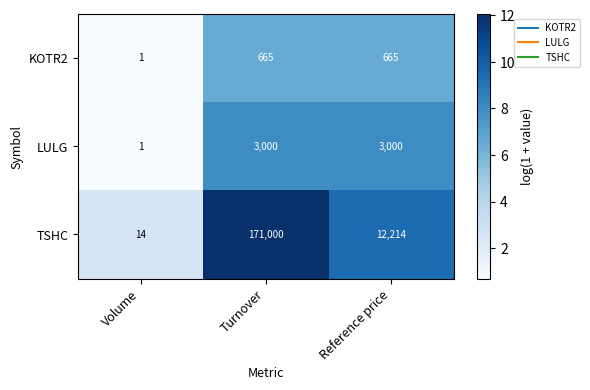

What is the maximum value shown in the chart?

171000